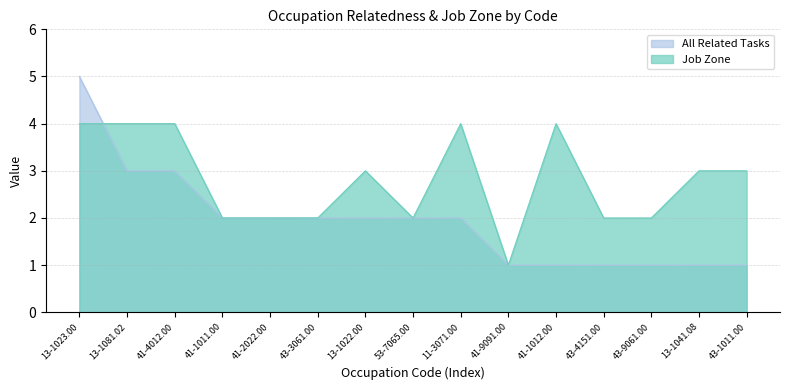

Between which two adjacent categories do All Related Tasks and Job Zone first intersect?

13-1023.00 and 13-1081.02